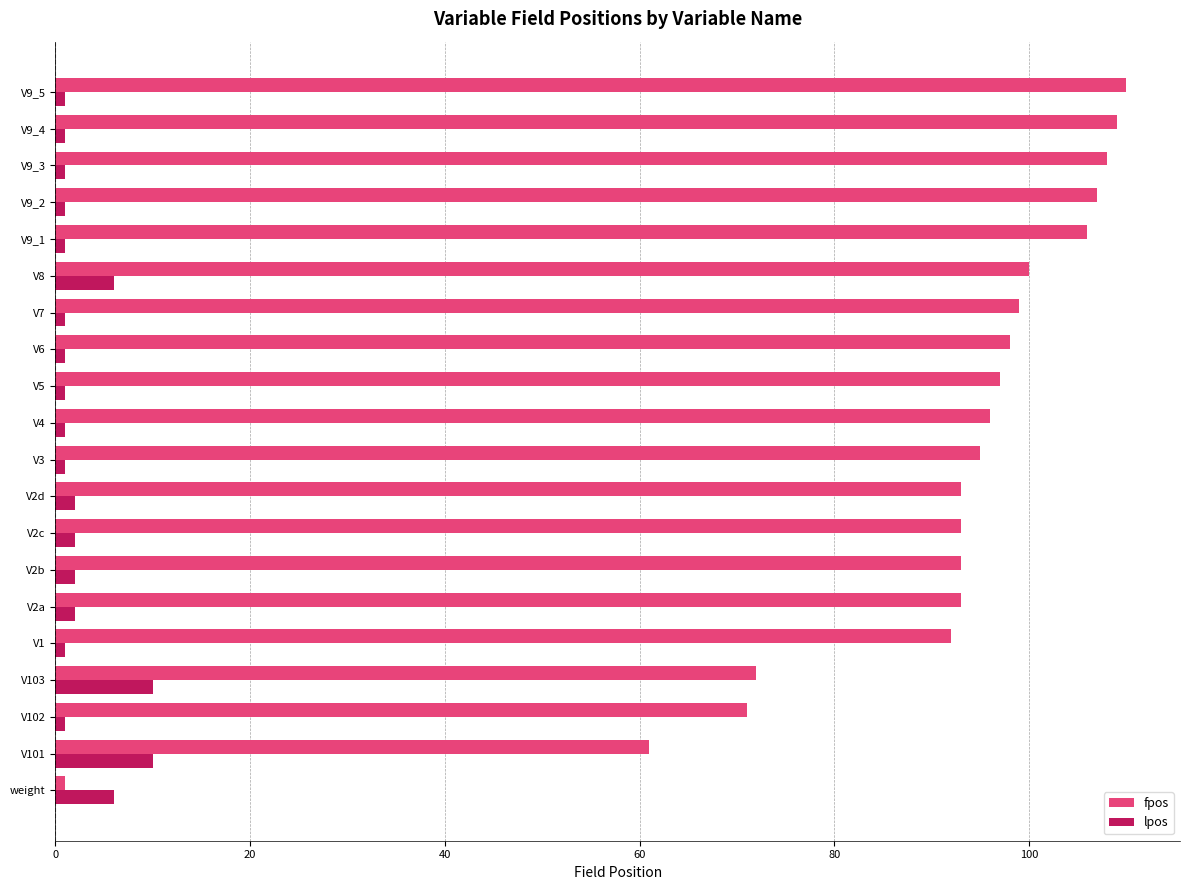

What is the difference between the maximum and minimum values in the fpos series?

109